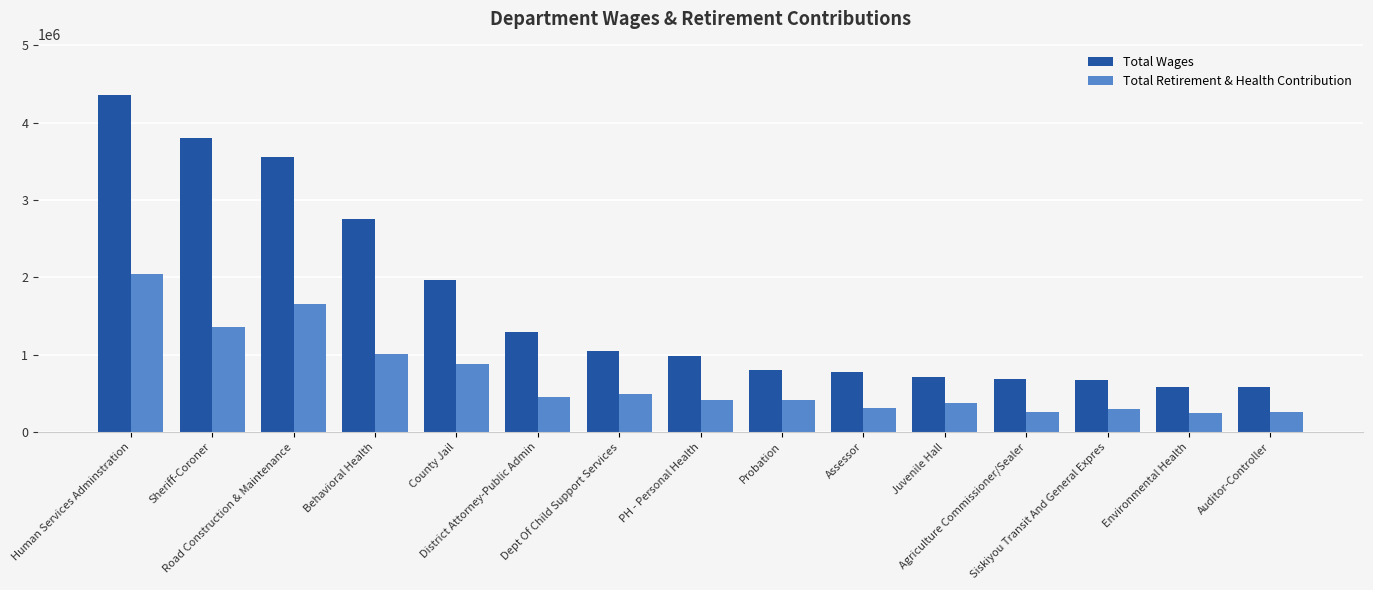

List the series in order of their peak value, lowest first.

Total Retirement & Health Contribution, Total Wages